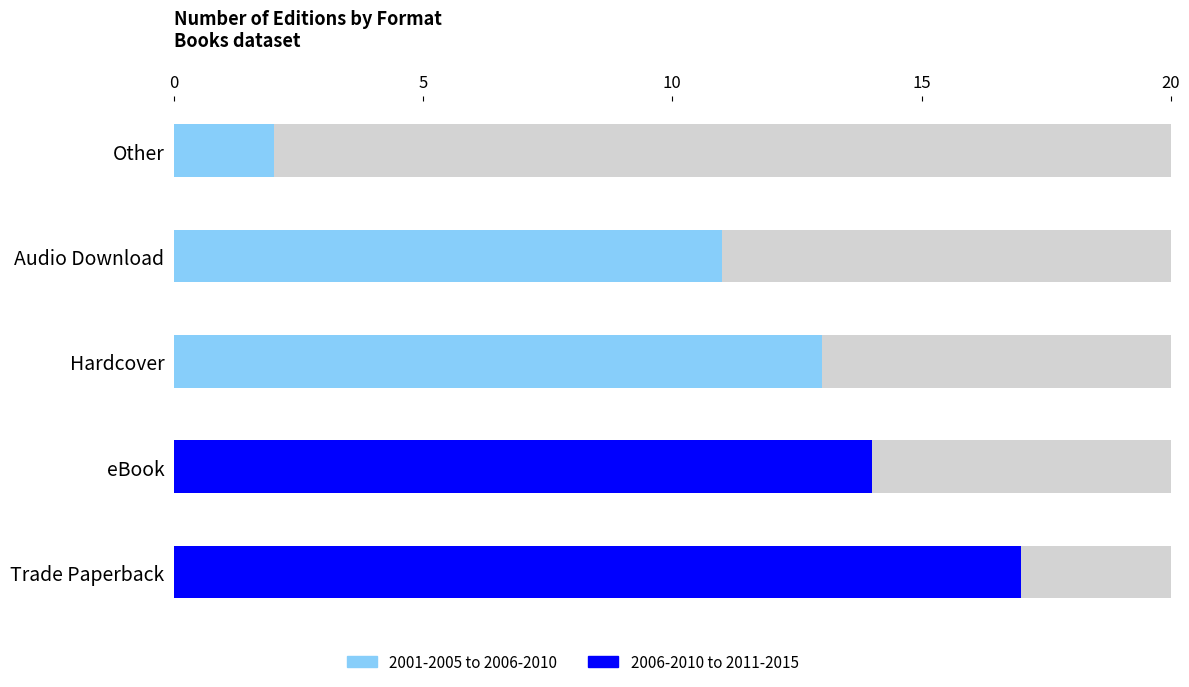

Where does the data first go above 13?

Trade Paperback